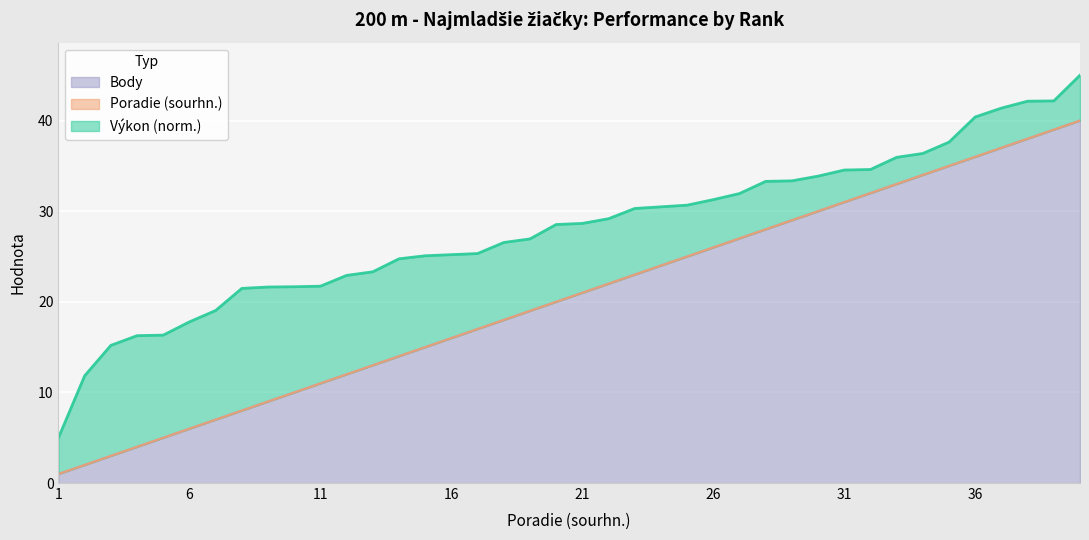

Reading left to right, extract all data points from this chart.

Výkon: 5.0	11.8	15.2	16.3	16.3	17.8	19.0	21.5	21.6	21.7	21.7	22.9	23.3	24.7	25.1	25.2	25.3	26.5	26.9	28.5	28.6	29.2	30.3	30.5	30.7	31.3	31.9	33.3	33.3	33.9	34.5	34.6	35.9	36.4	37.6	40.4	41.4	42.1	42.2	45.0
Poradie (sourhn.): 1.0	2.0	3.0	4.0	5.0	6.0	7.0	8.0	9.0	10.0	11.0	12.0	13.0	14.0	15.0	16.0	17.0	18.0	19.0	20.0	21.0	22.0	23.0	24.0	25.0	26.0	27.0	28.0	29.0	30.0	31.0	32.0	33.0	34.0	35.0	36.0	37.0	38.0	39.0	40.0
Body: 1.0	2.0	3.0	4.0	5.0	6.0	7.0	8.0	9.0	10.0	11.0	12.0	13.0	14.0	15.0	16.0	17.0	18.0	19.0	20.0	21.0	22.0	23.0	24.0	25.0	26.0	27.0	28.0	29.0	30.0	31.0	32.0	33.0	34.0	35.0	36.0	37.0	38.0	39.0	40.0